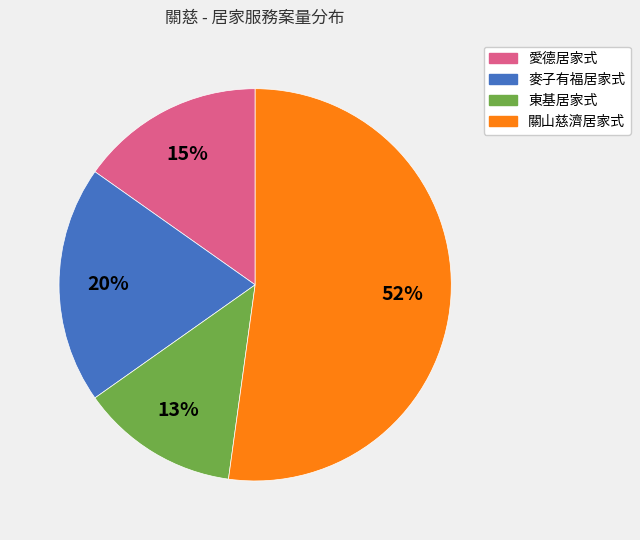

To the nearest percent, what is the average slice percentage?

25%